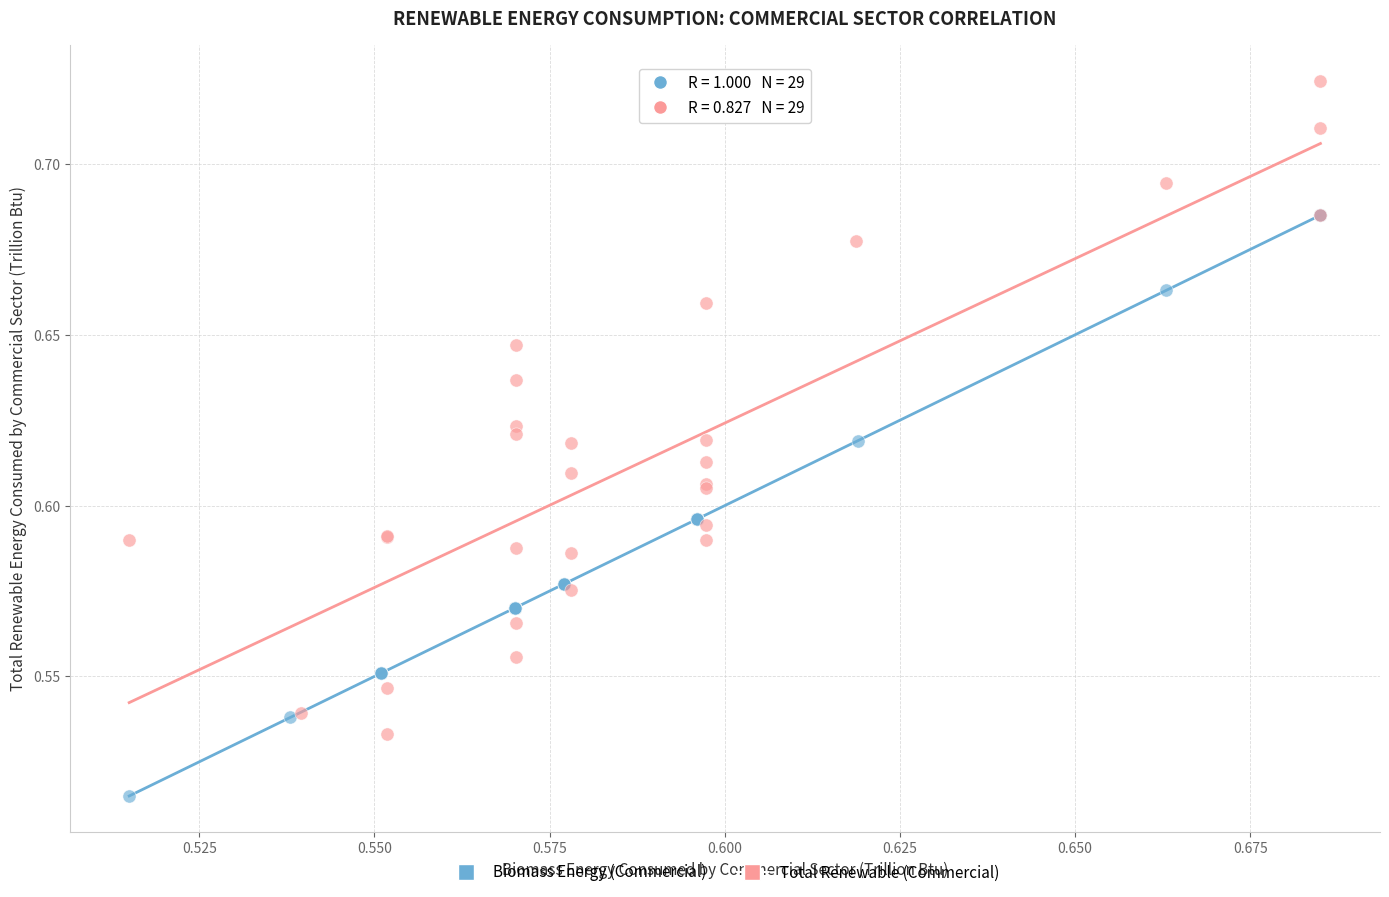

Which series reaches the minimum Y coordinate?

Biomass Energy (Commercial)